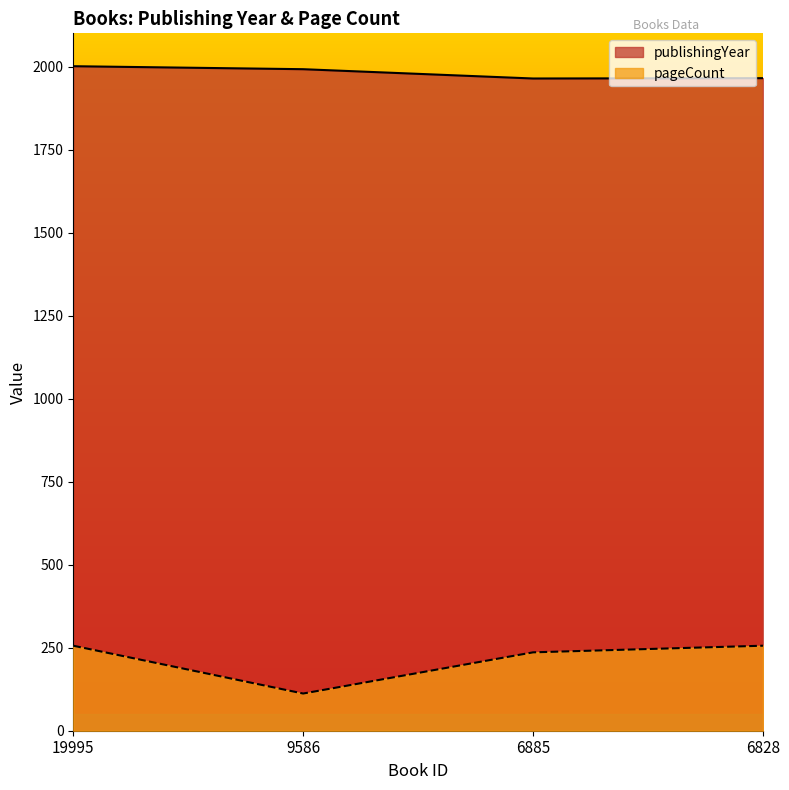

At which category does the chart reach its peak across all series?

19995